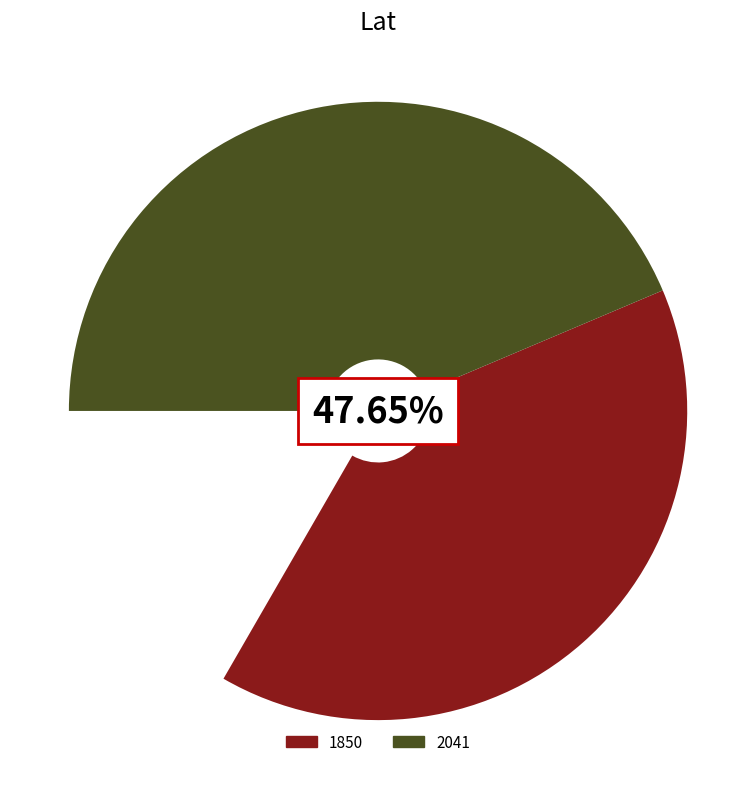

Count the number of slices in the pie.

2